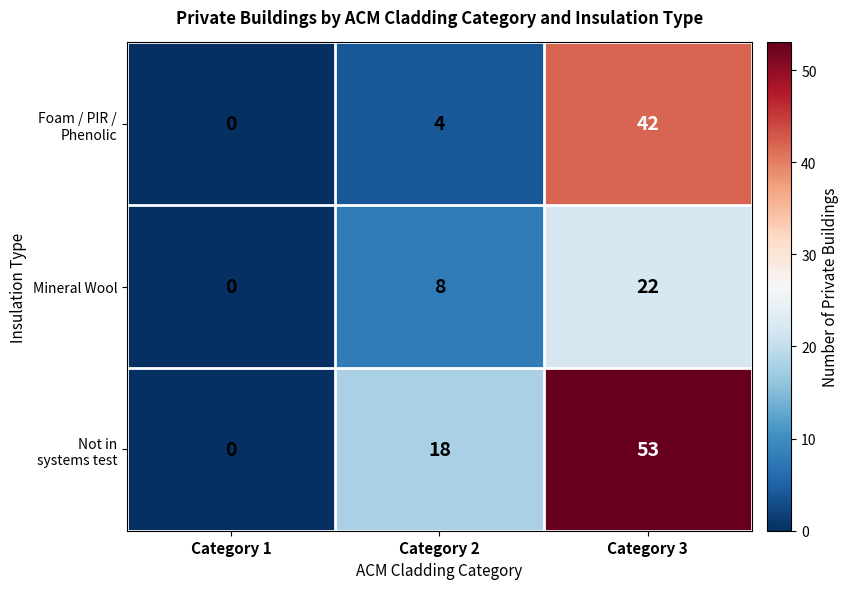

Rank the categories by Mineral Wool value from lowest to highest.

Category 1, Category 2, Category 3